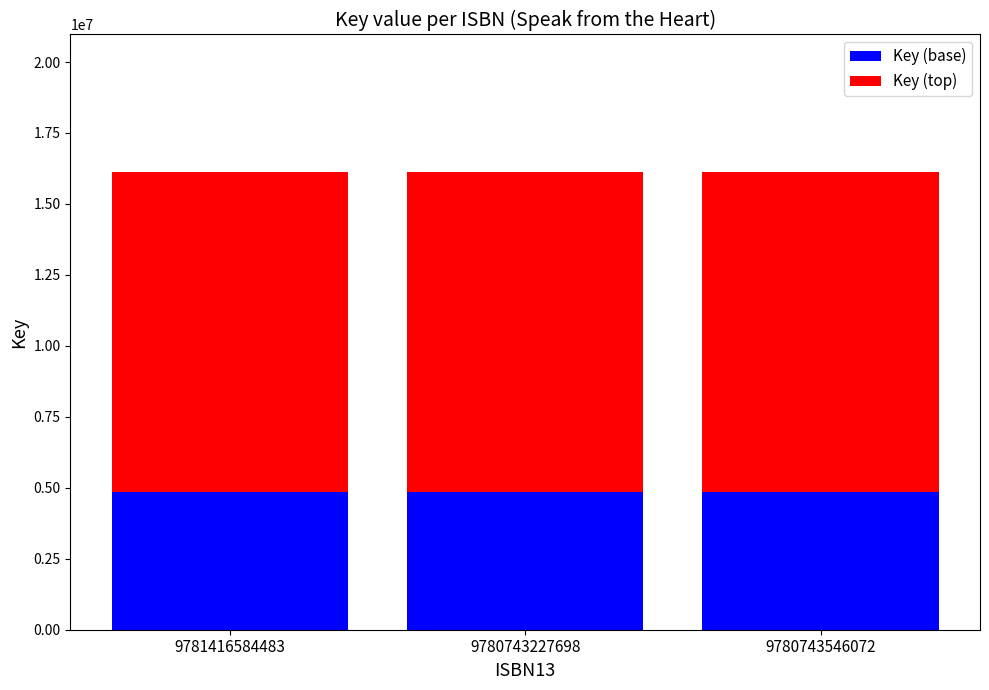

What is the average value of the Key (base) series?

4839126